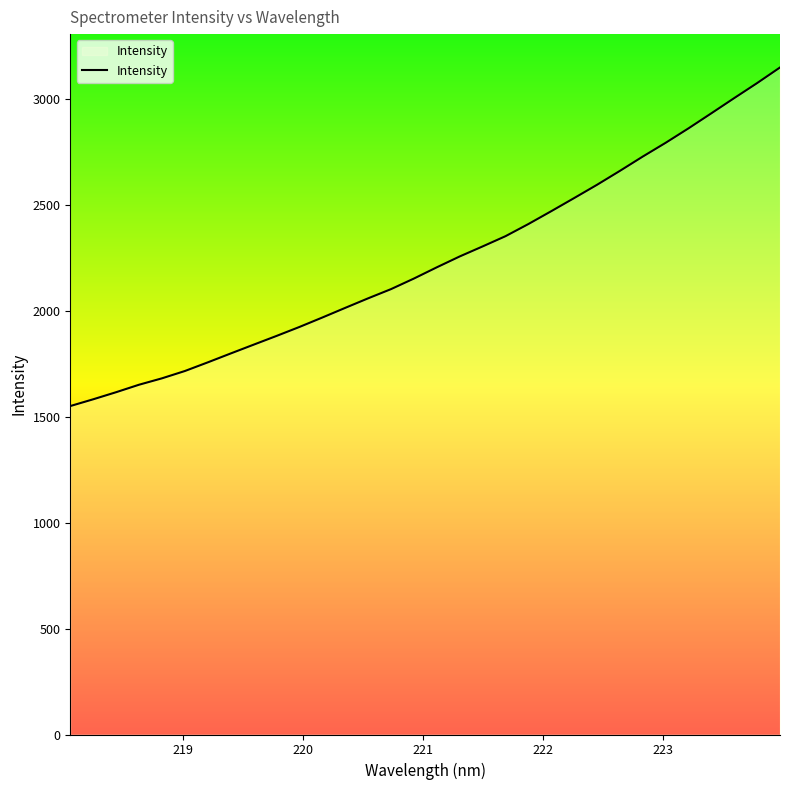

What is the maximum value shown in the chart?

3149.0